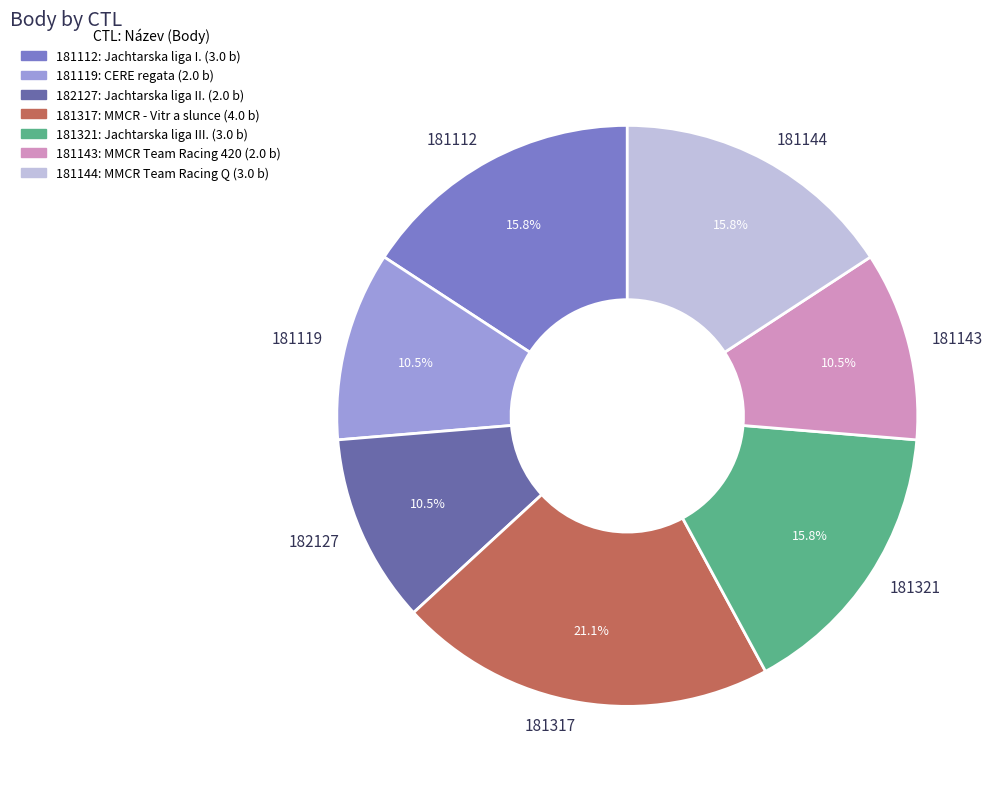

Count the number of slices in the pie.

7